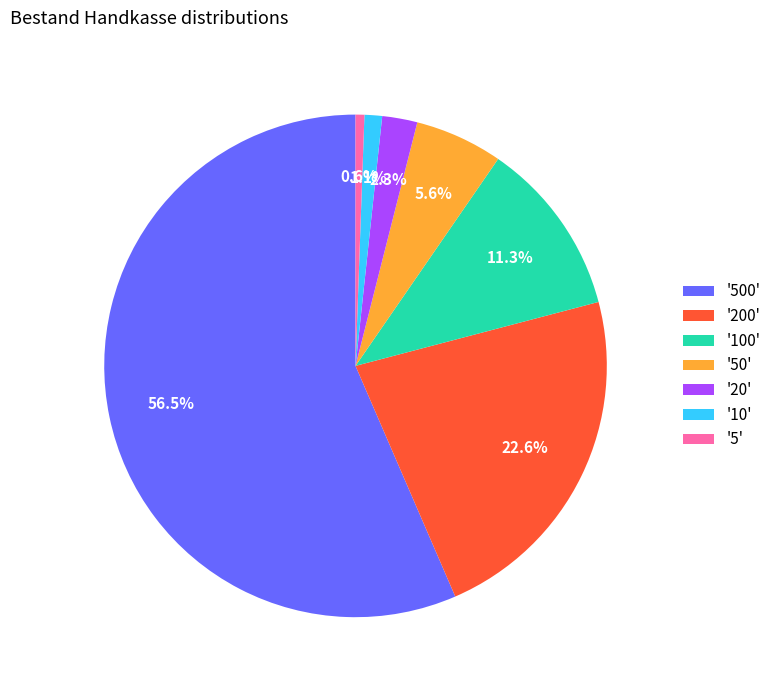

Between '100' and '50', which is larger?

'100'